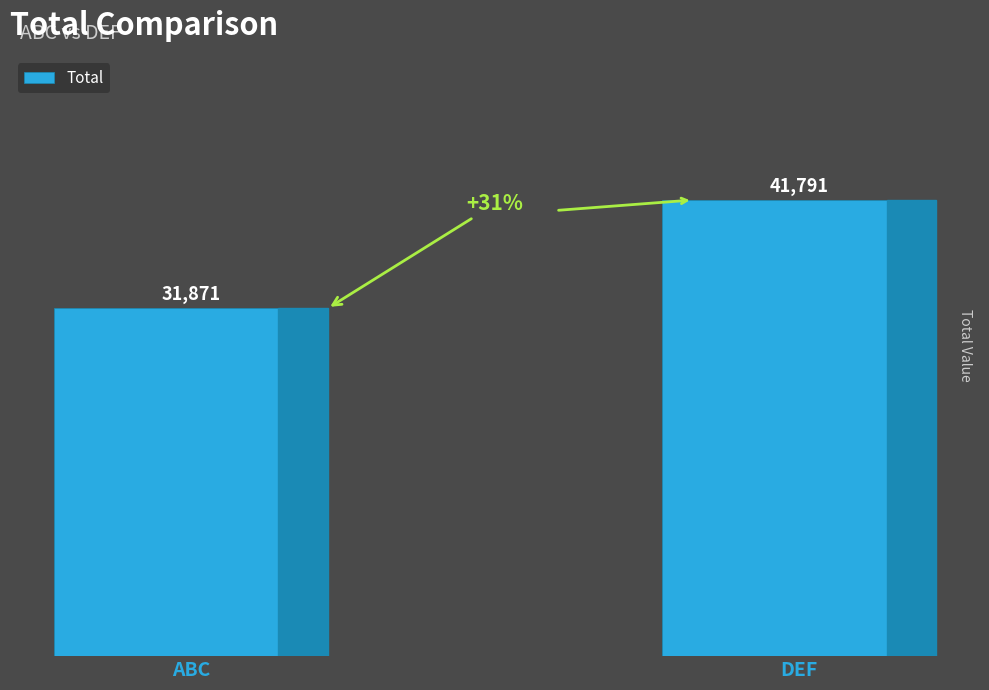

What is the label of the 2nd bar from the left?

DEF